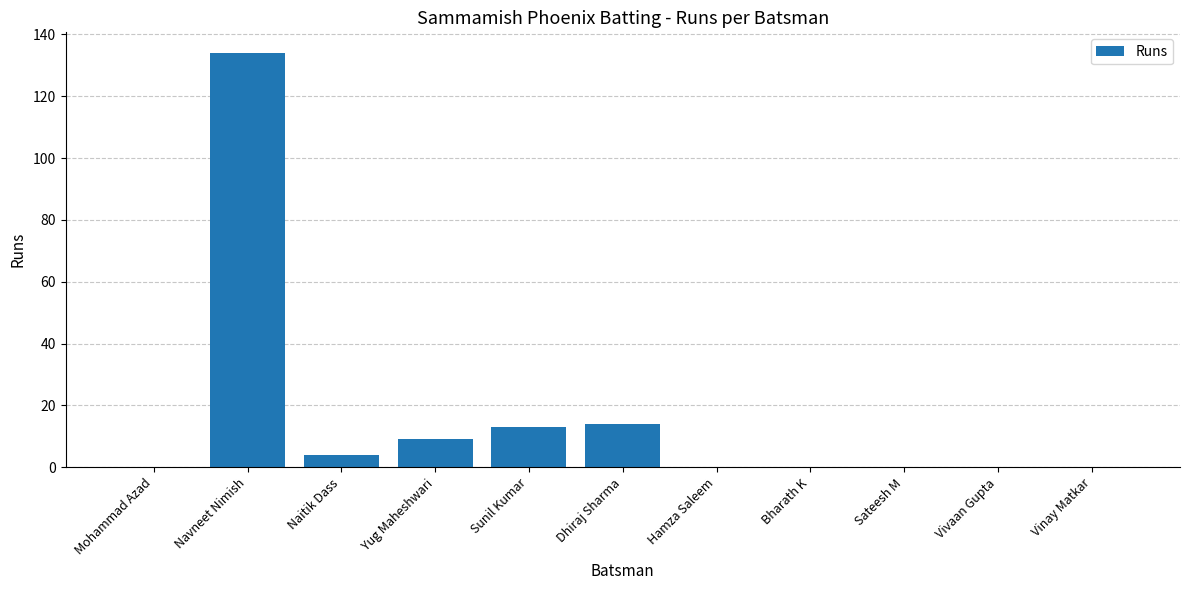

Which label corresponds to the largest value in the chart?

Navneet Nimish